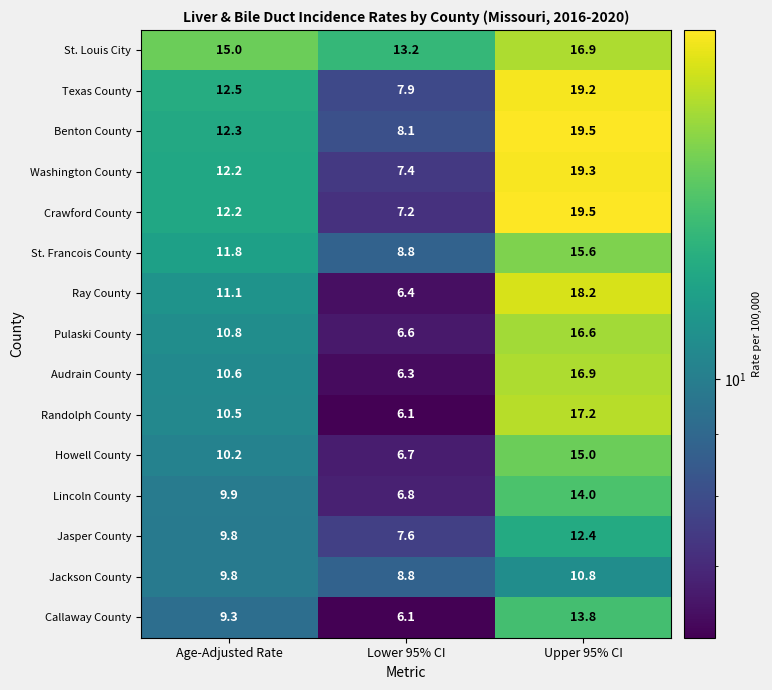

Which series has the widest spread of values?

Crawford County